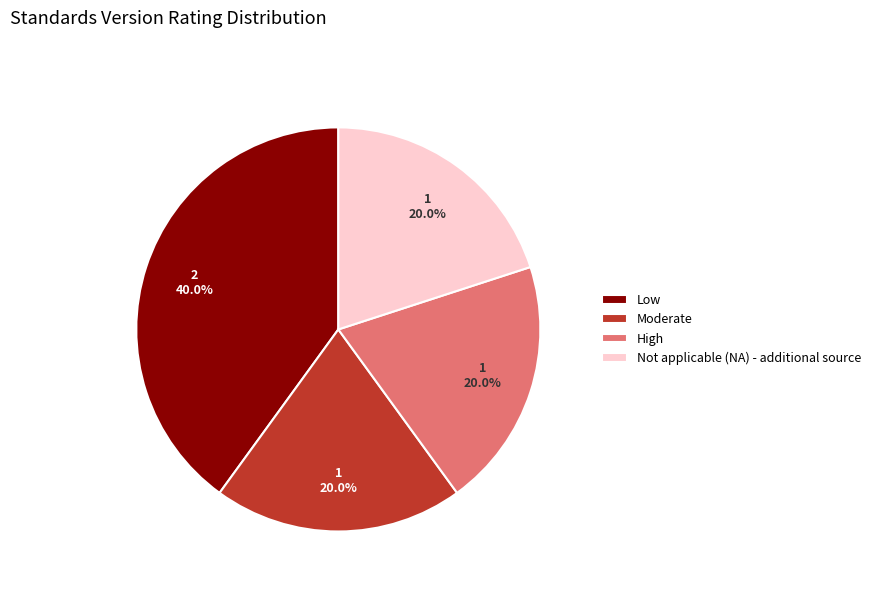

What portion of the pie excludes Low?

60.0%